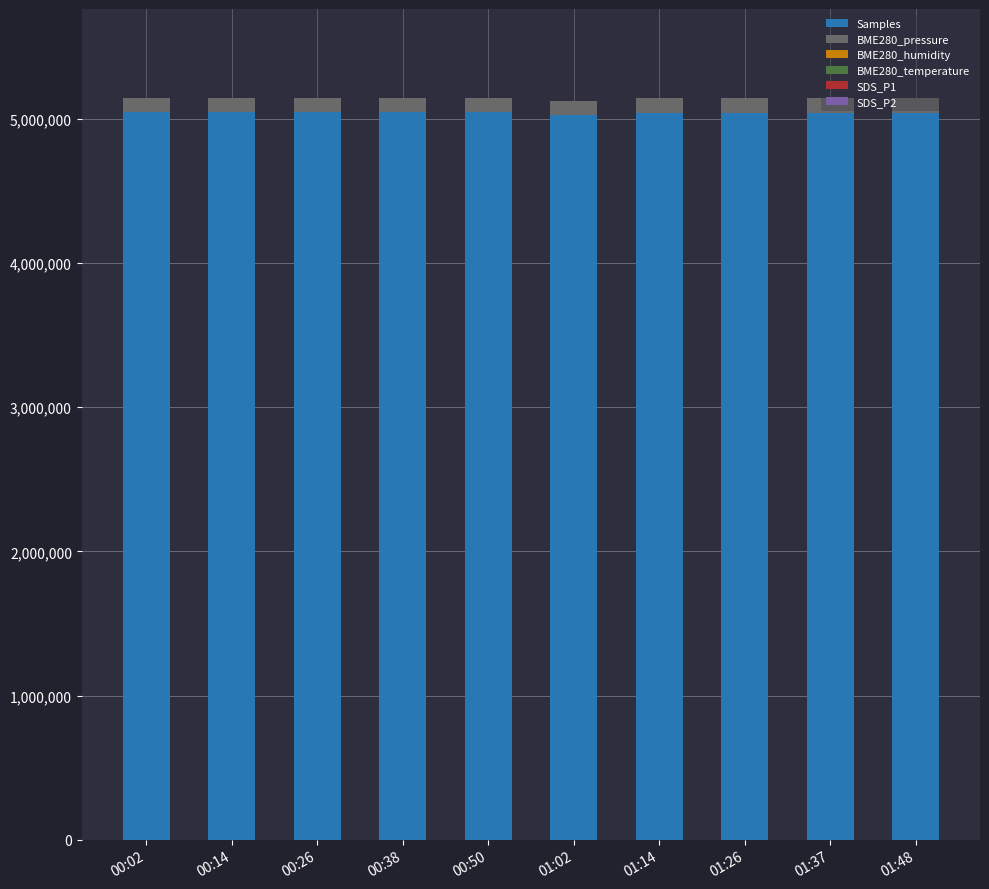

Is it true that BME280_pressure equals 99863.1 at 00:26?

True